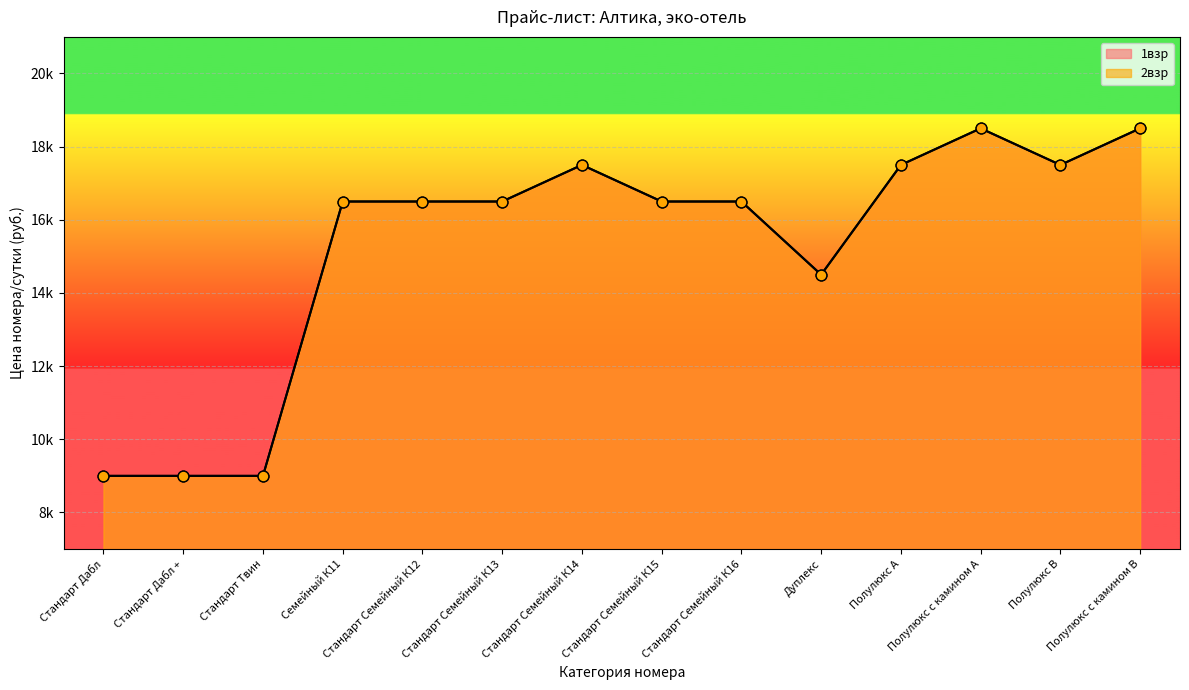

Is the value of 1взр at Полулюкс В greater than the value of 2взр at Стандарт Семейный К15?

Yes